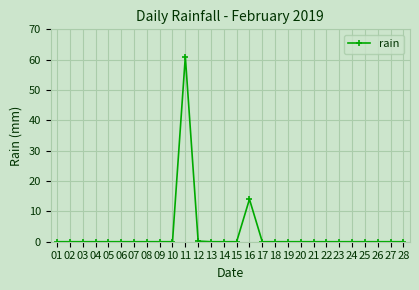

Where is the data nearest to the value 30?

16